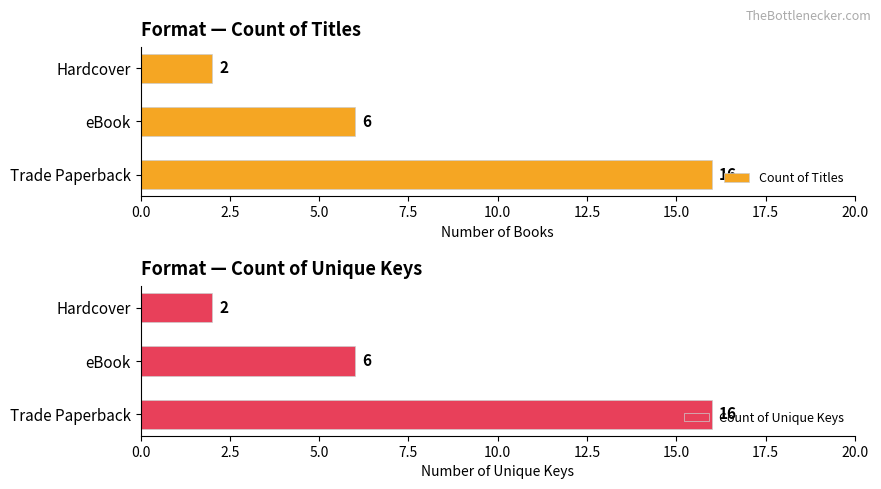

The value of Count of Titles at Trade Paperback is 5. True or false?

False